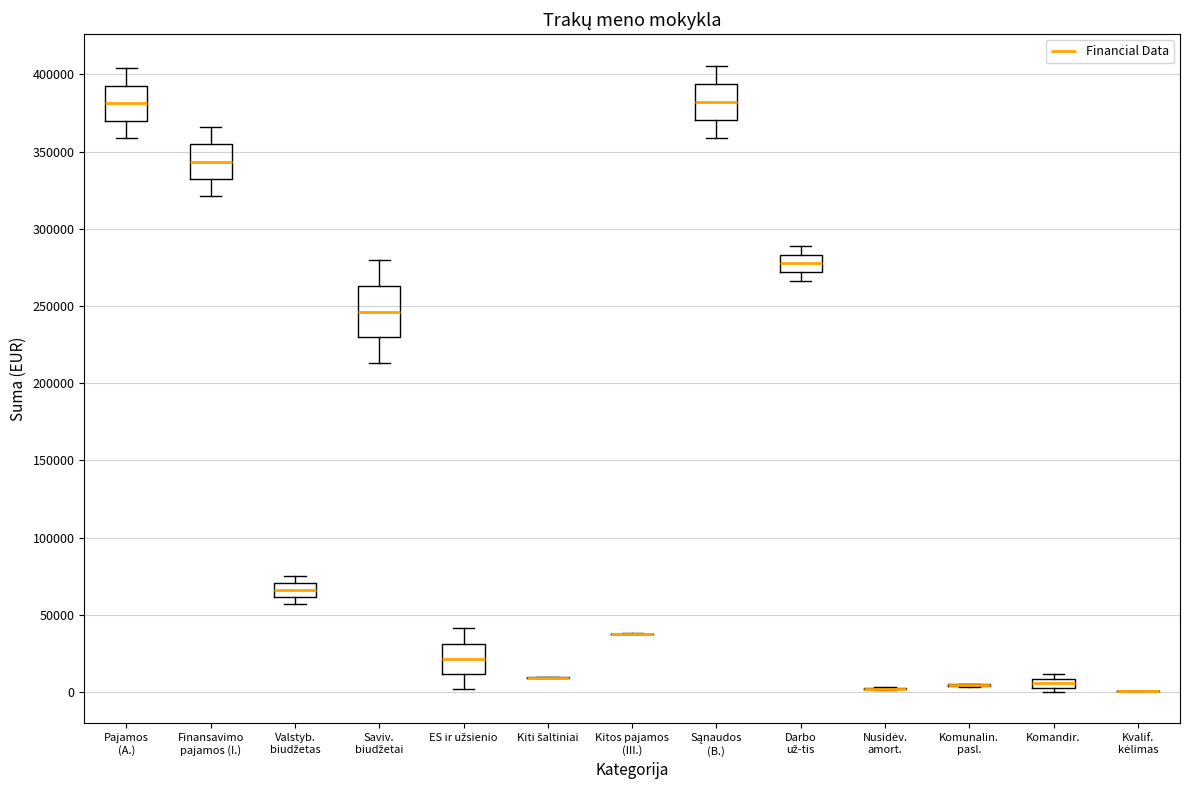

Comparing the boxes themselves (not the whiskers), which one is the tallest?

Saviv. biudžetai